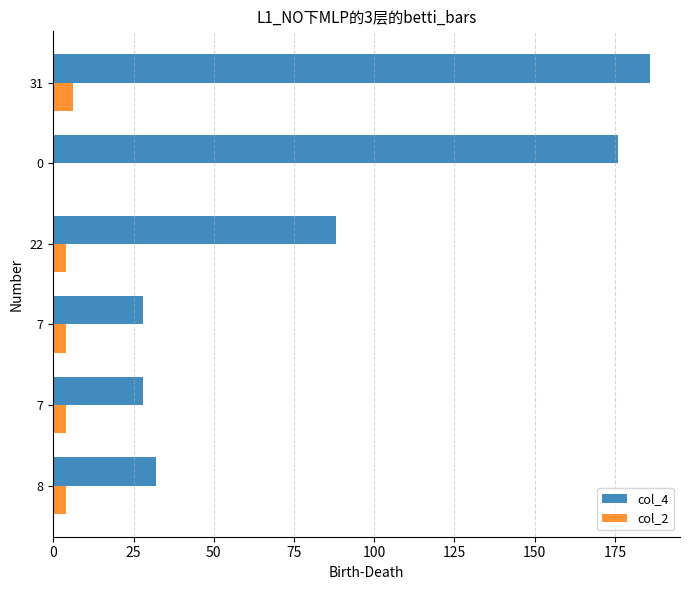

How many categories are shown in the chart?

6